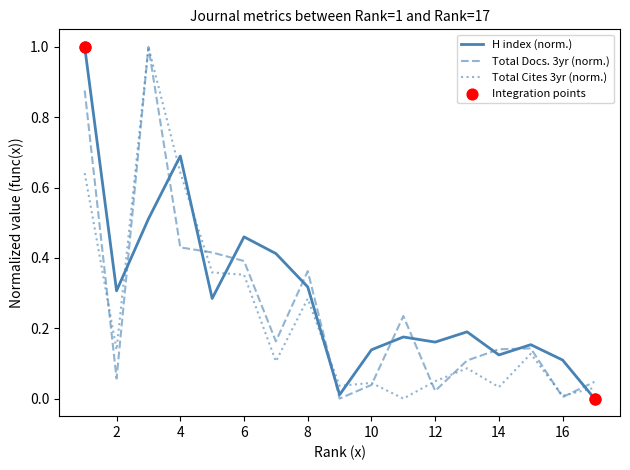

Which series has the largest total across all categories?

H index (norm.)